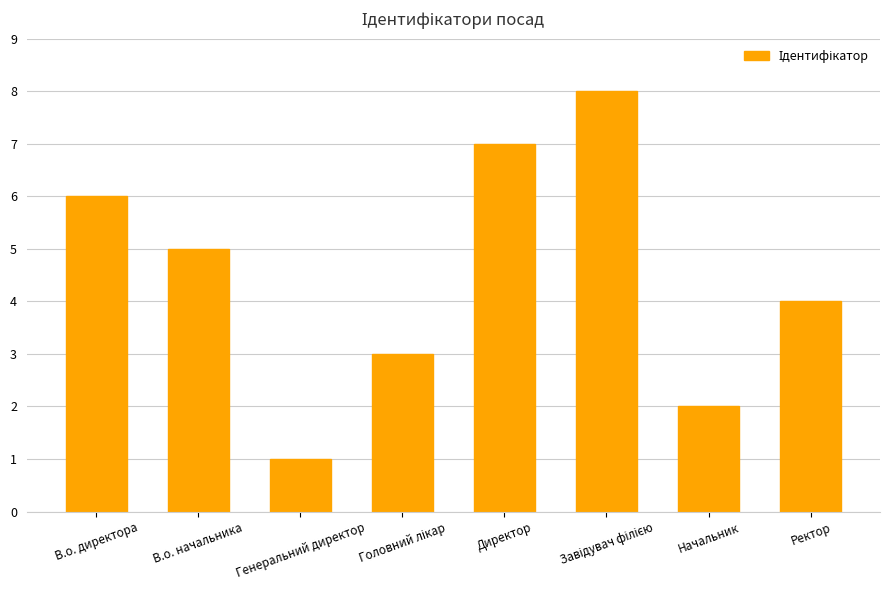

The chart shows a value of 12 at Директор. True or false?

False